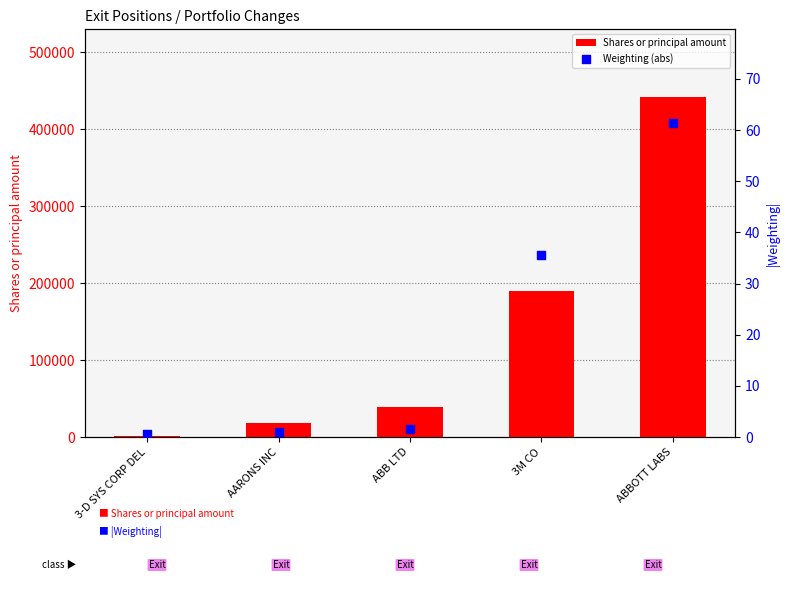

Which series contains the highest Y value?

Shares or principal amount